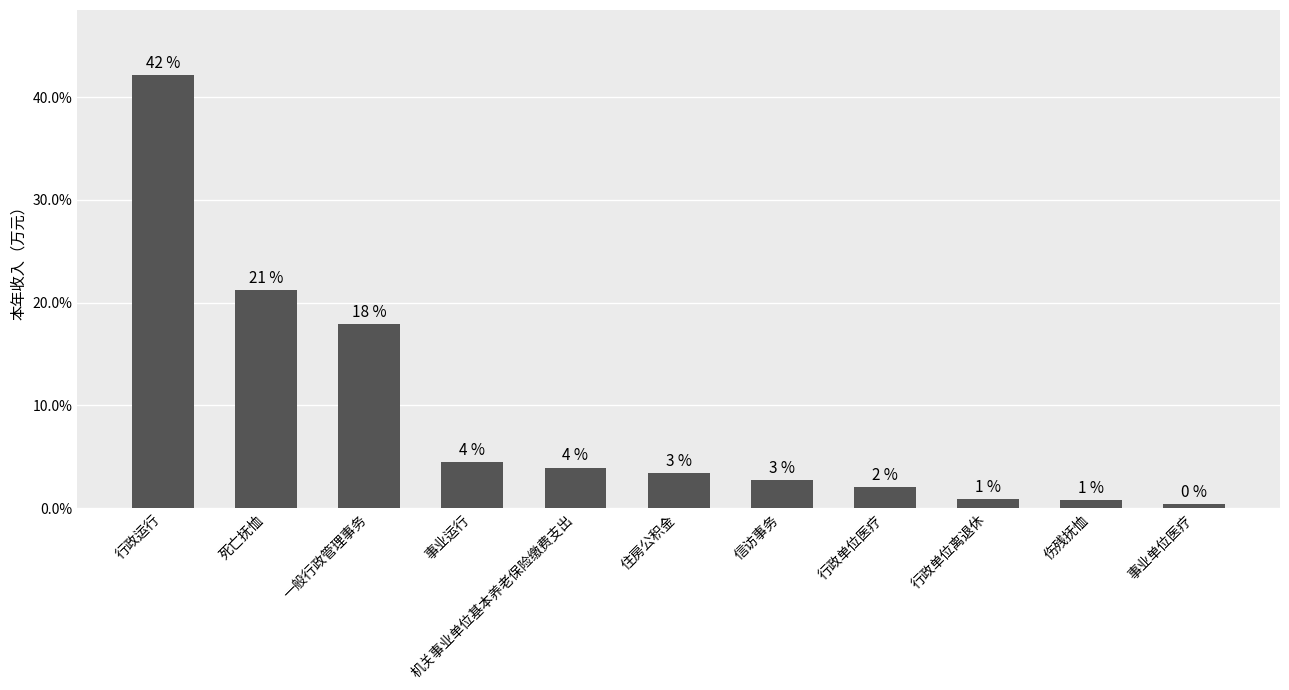

Between 事业单位医疗 and 住房公积金, which is larger?

住房公积金